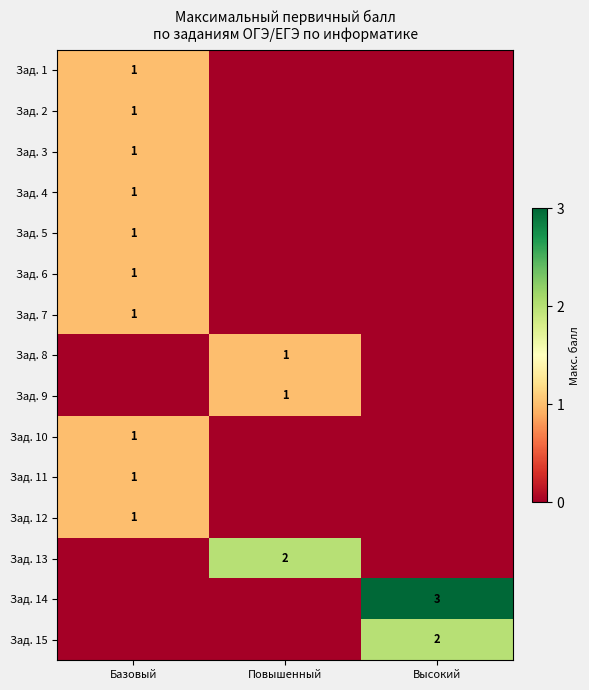

The value of Зад. 8 at Повышенный is 0. True or false?

False